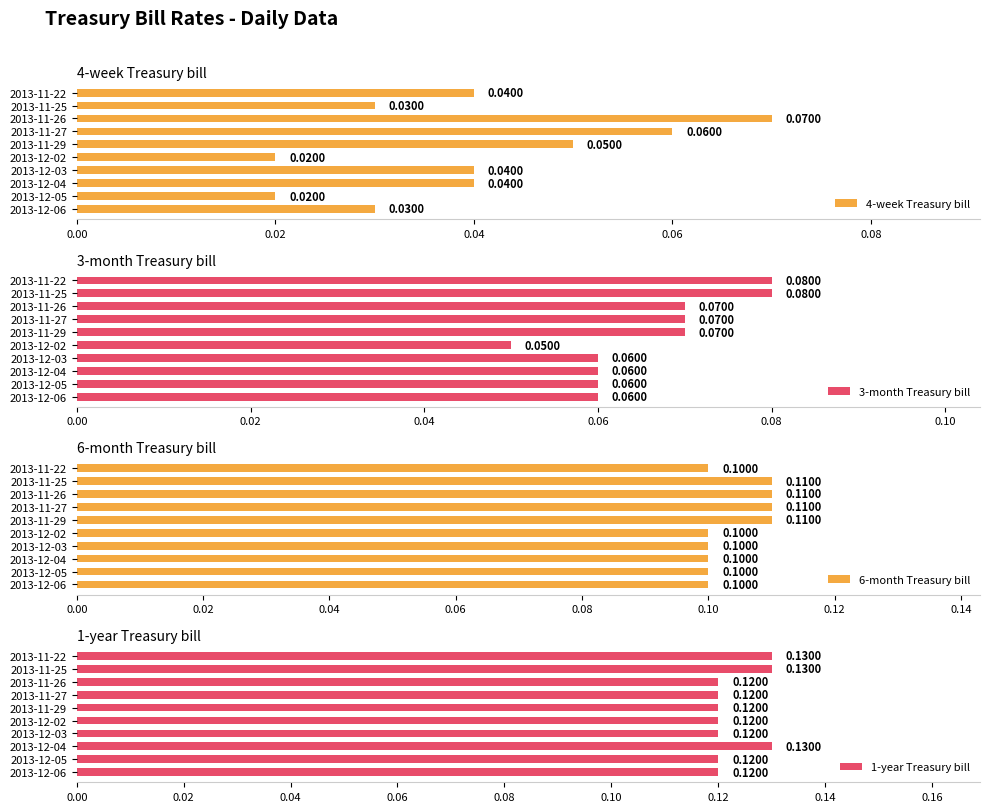

How many groups of bars are there?

10